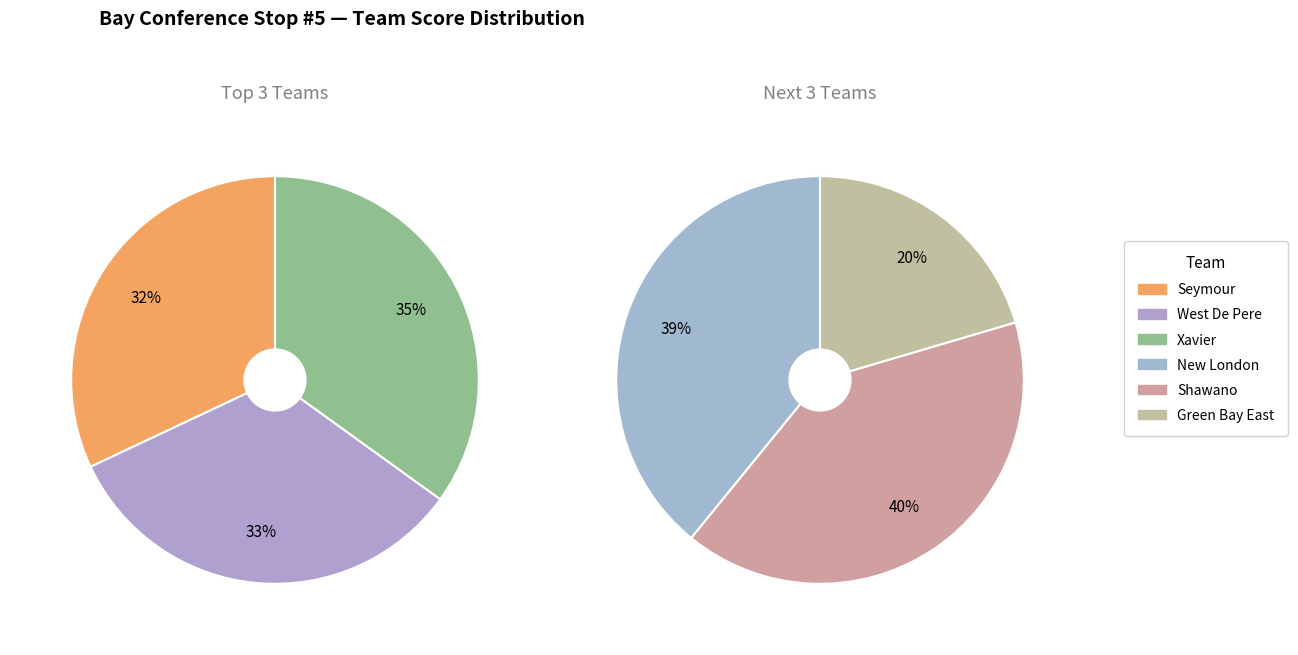

What percentage is NOT represented by Shawano?

80.2%